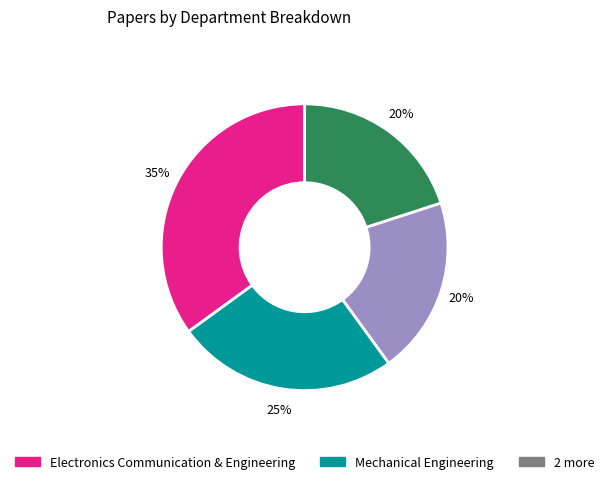

To the nearest percent, what is the difference between the largest and smallest slice percentages?

15%